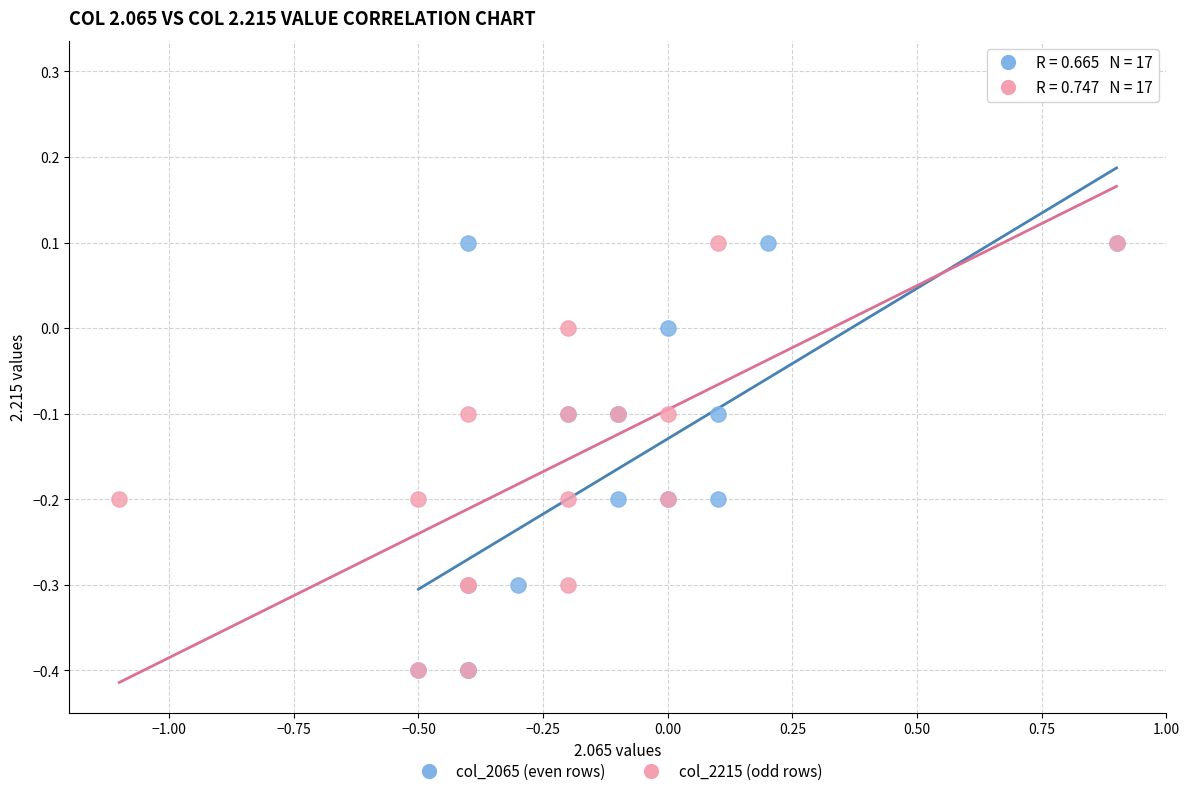

Which series has the largest Y range (max minus min)?

col_2215 (odd rows)